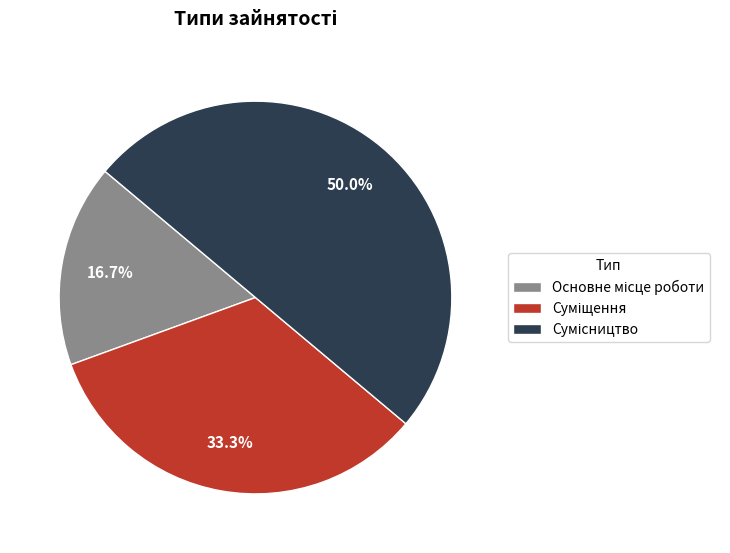

Approximately how many times larger is the value at Основне місце роботи compared to Сумісництво?

0.3